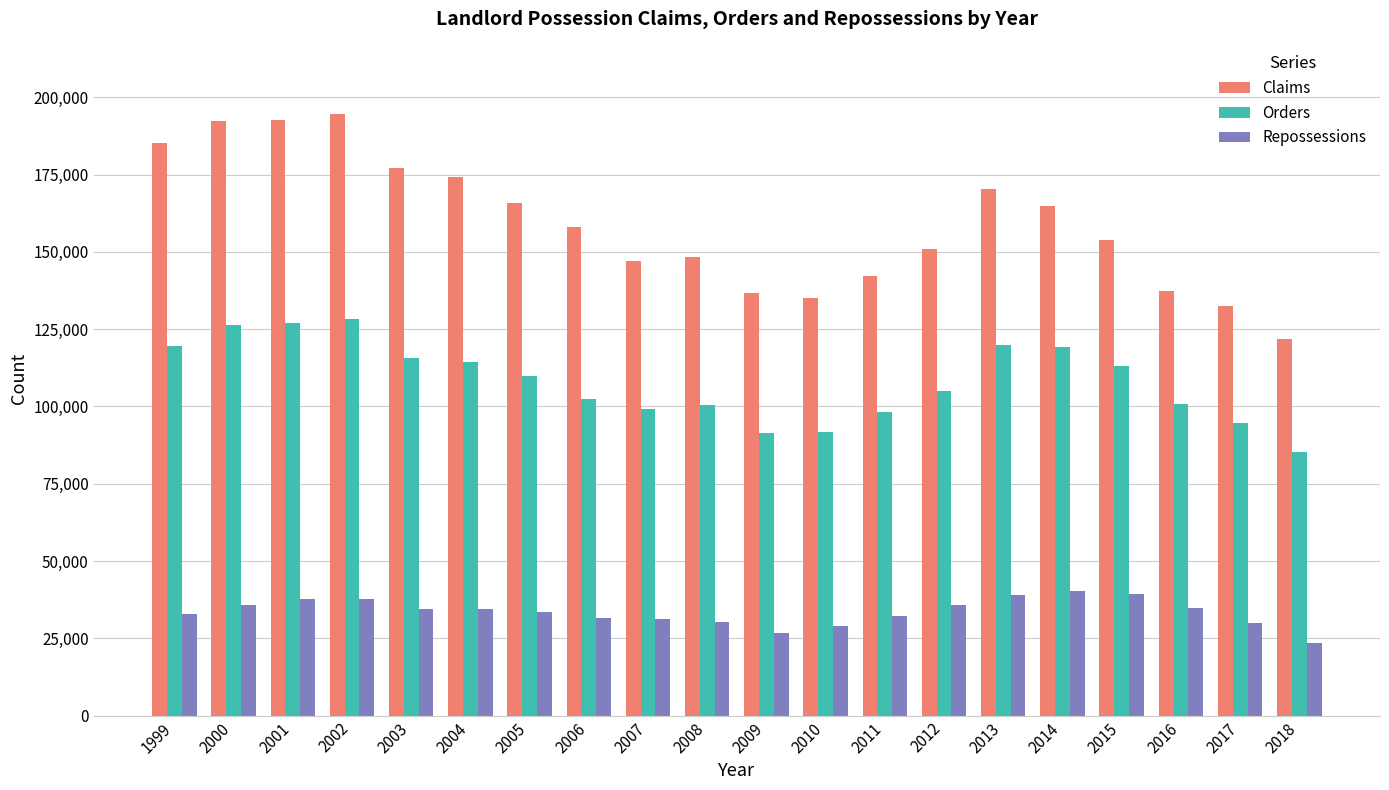

Which series has the largest range (max minus min)?

Claims